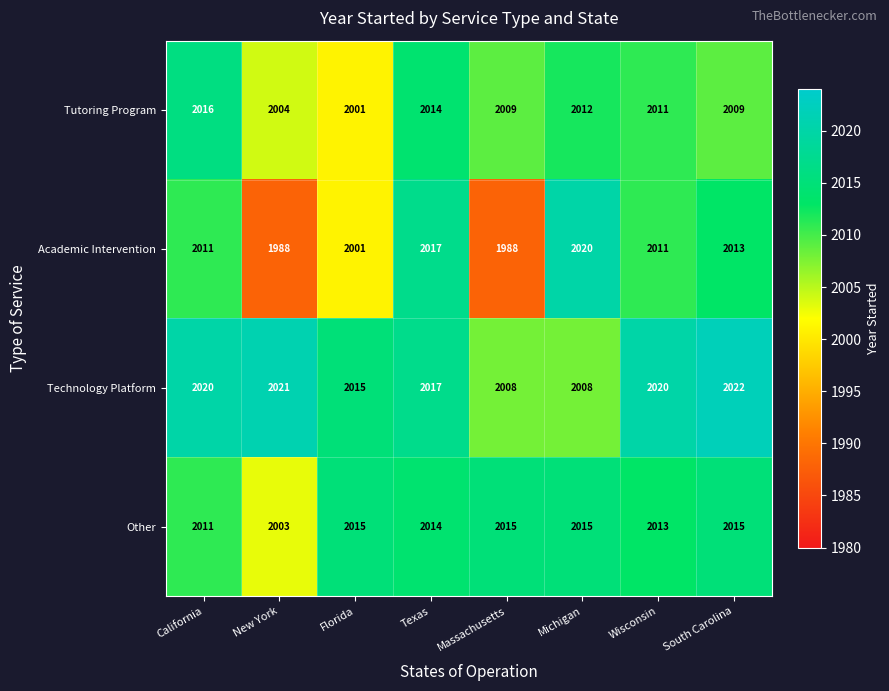

Is it true that Academic Intervention equals 1988 at Massachusetts?

True